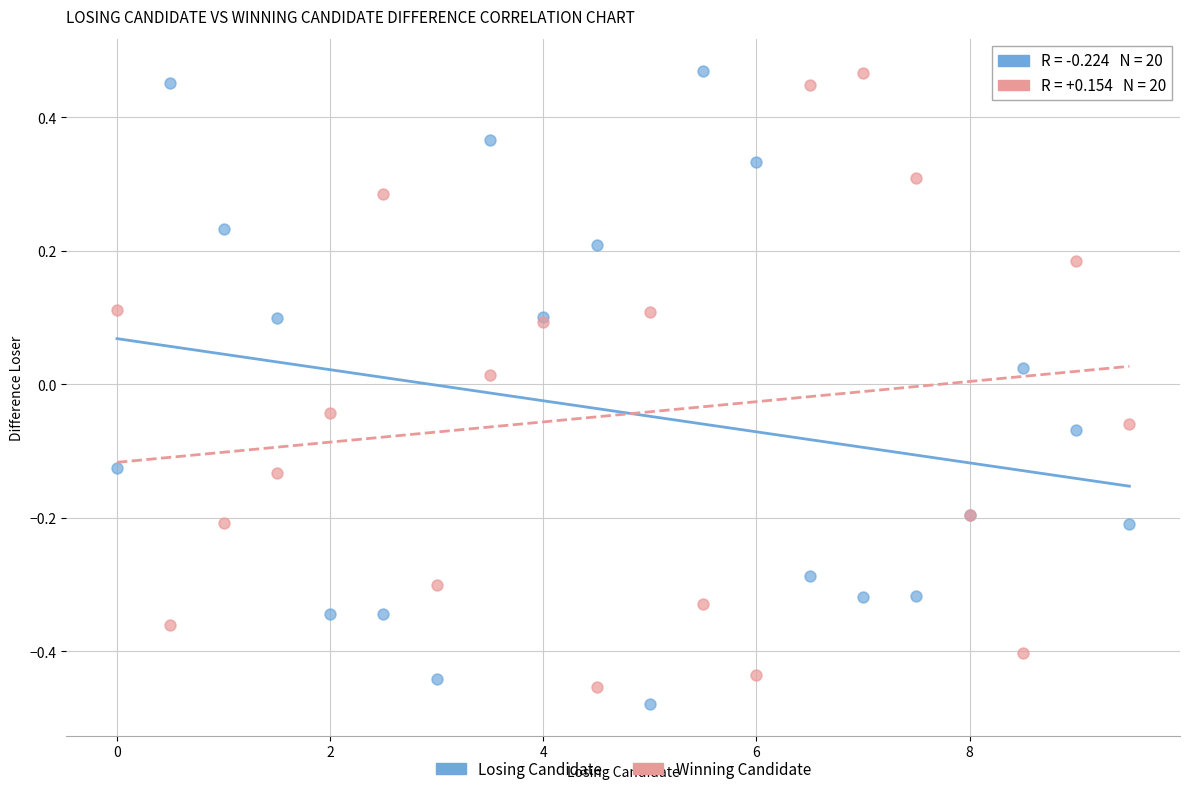

Which series reaches the minimum Y coordinate?

Losing Candidate